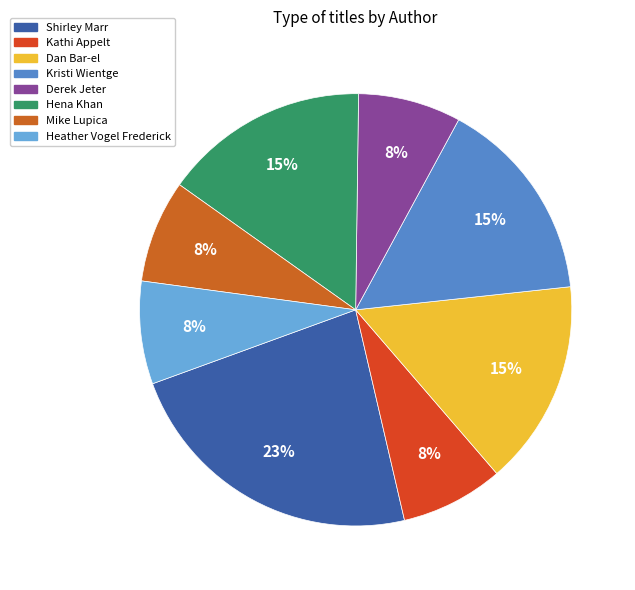

Is Kristi Wientge the majority of the pie?

No